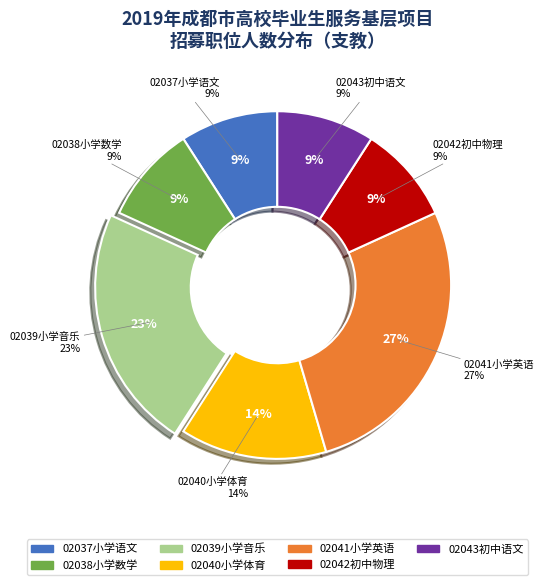

To the nearest percent, what is the average slice percentage?

14%